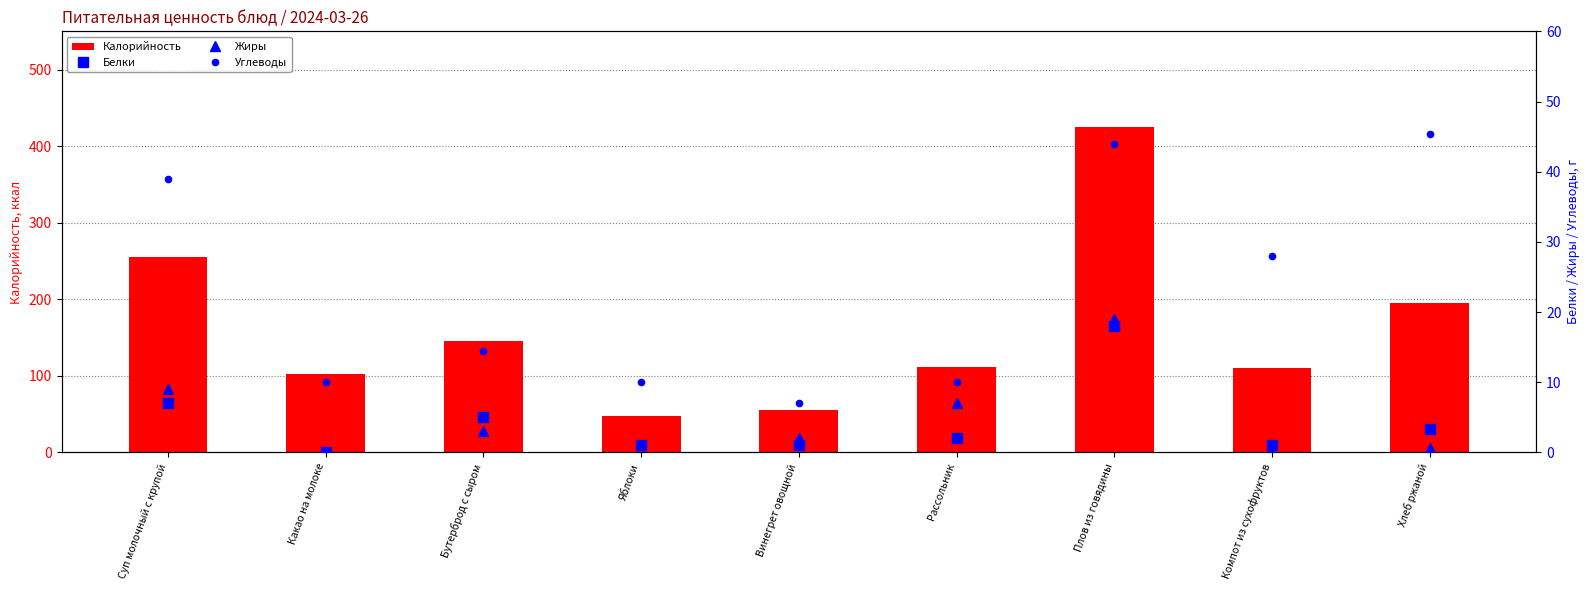

At which label is Углеводы closest to 26?

Компот из сухофруктов